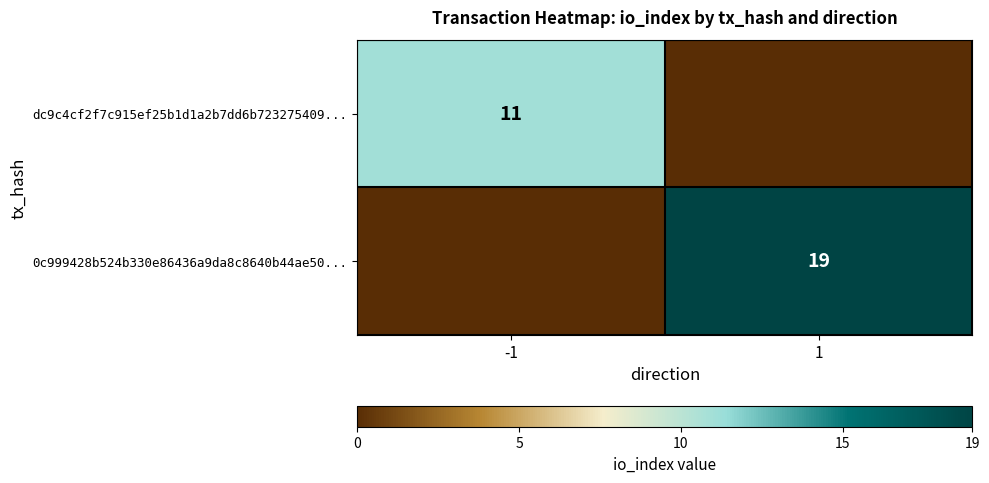

Which has a higher value, 1 or -1?

-1